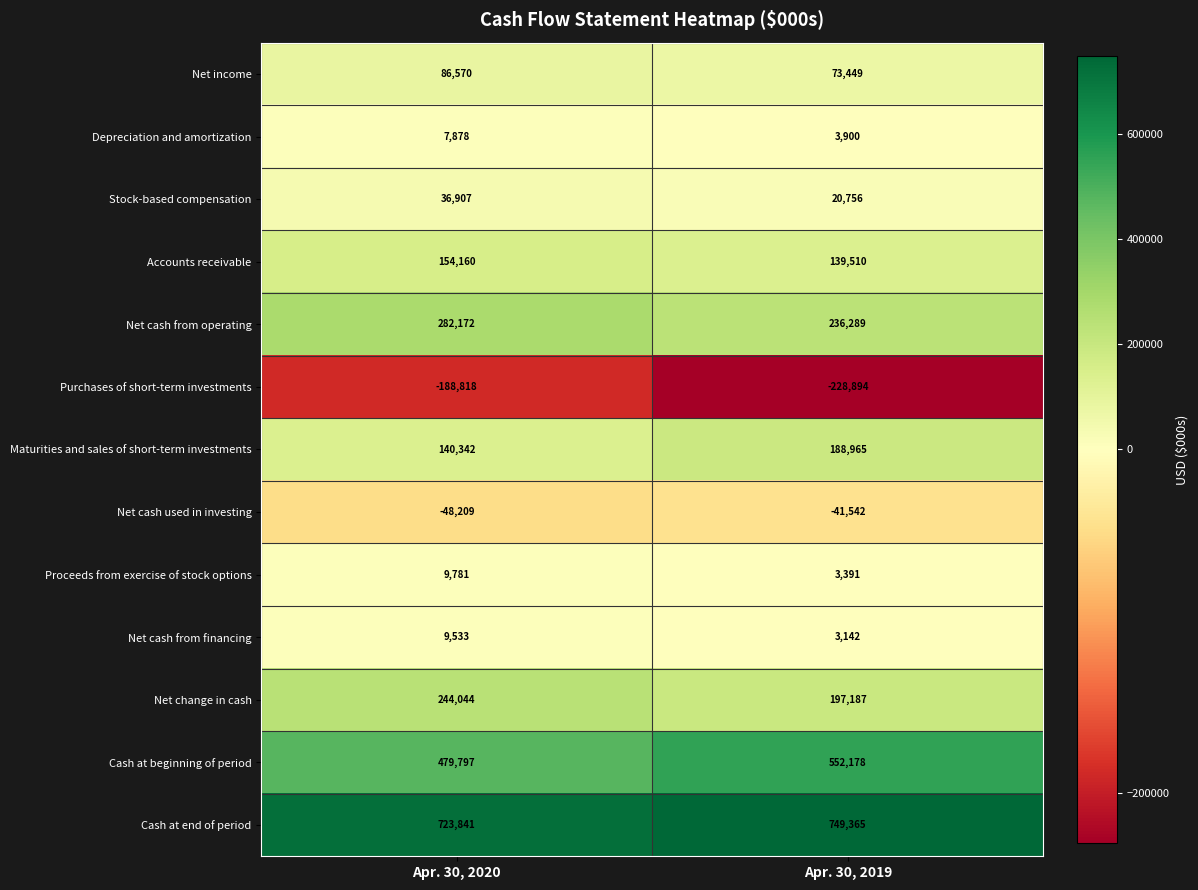

What is the difference between the maximum and minimum values in the Cash at beginning of period series?

72381